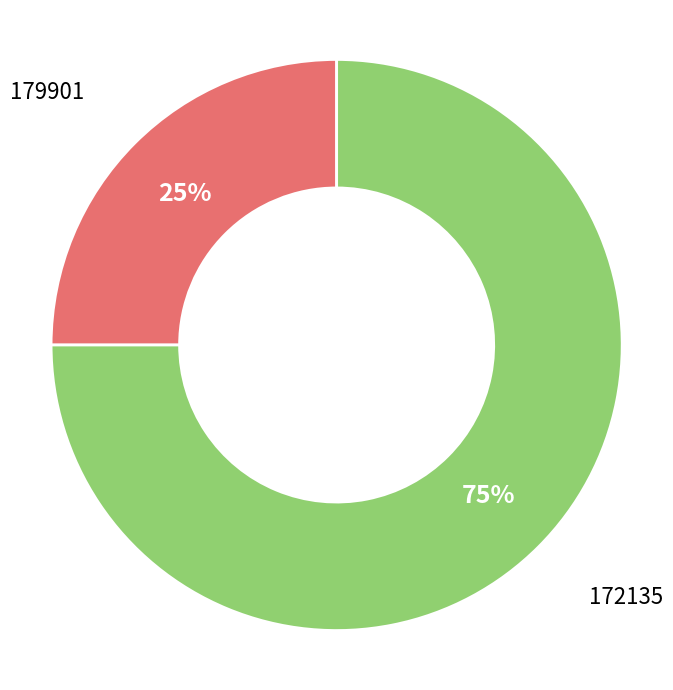

Does any single category account for the majority?

Yes